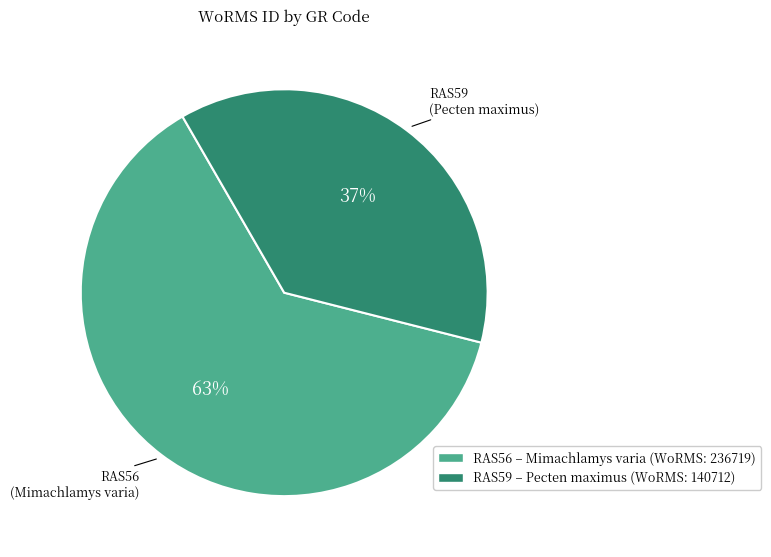

To the nearest percent, what is the combined percentage of RAS56 and RAS59?

100%